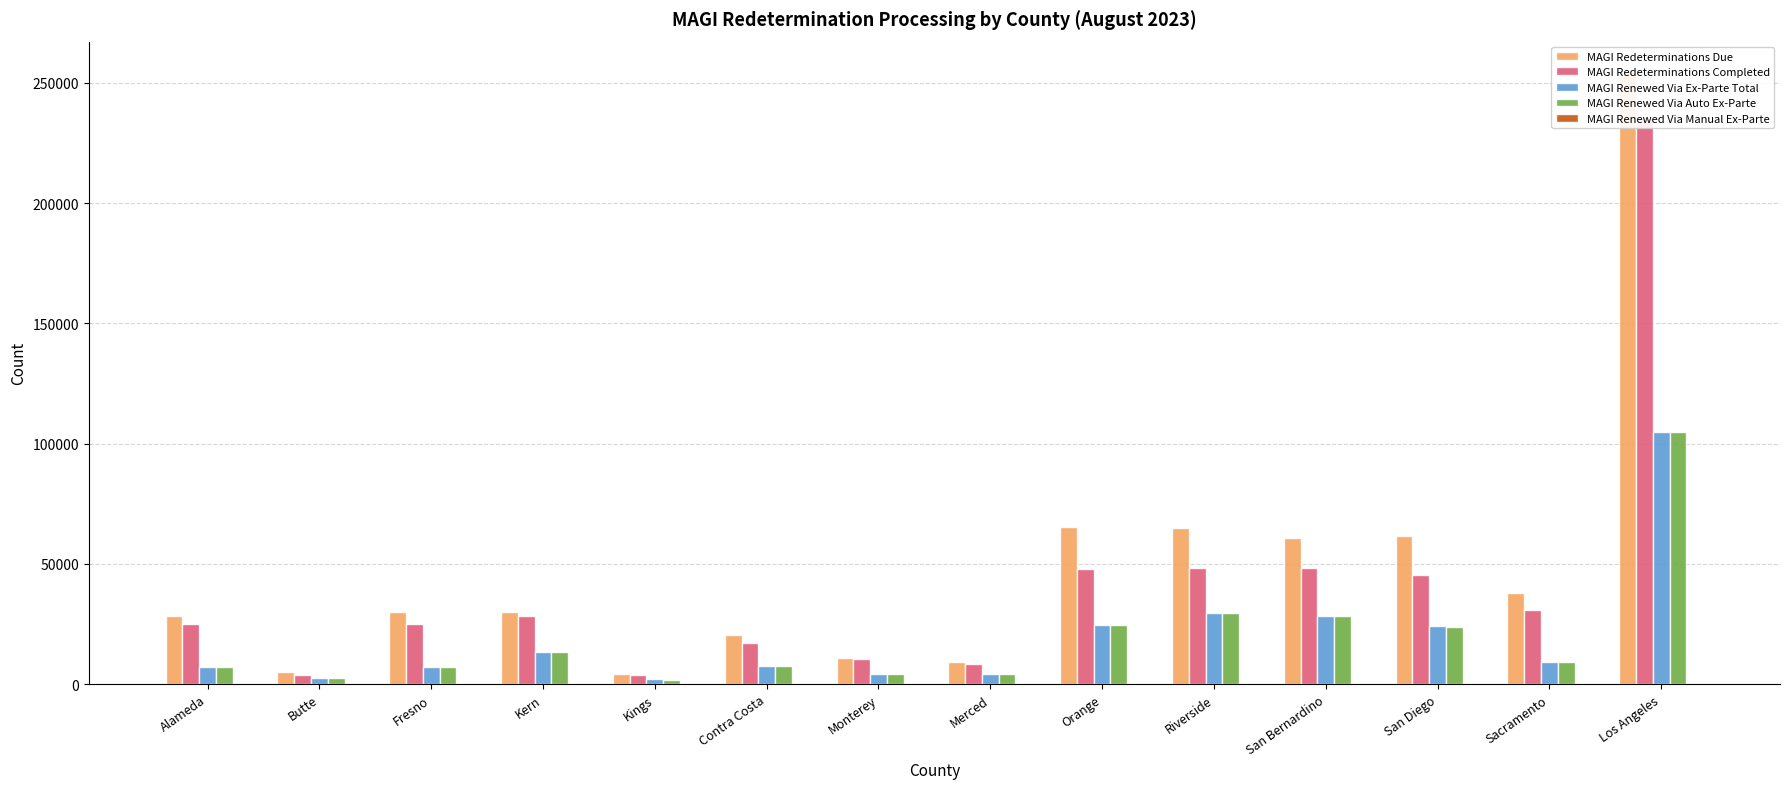

Where does the MAGI Redeterminations Completed series first go above 28137?

Orange